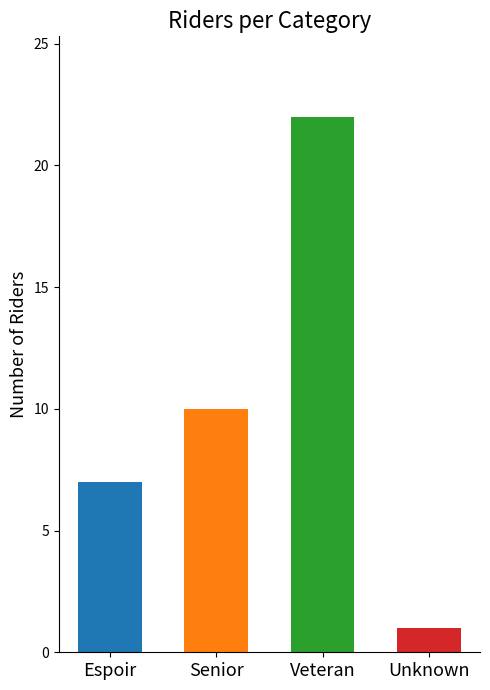

What is the smallest value displayed?

1